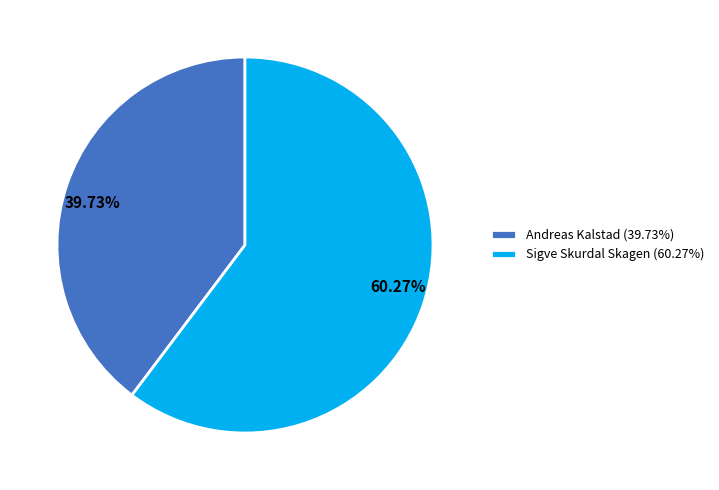

True or false: Andreas Kalstad accounts for 51% of the total.

False